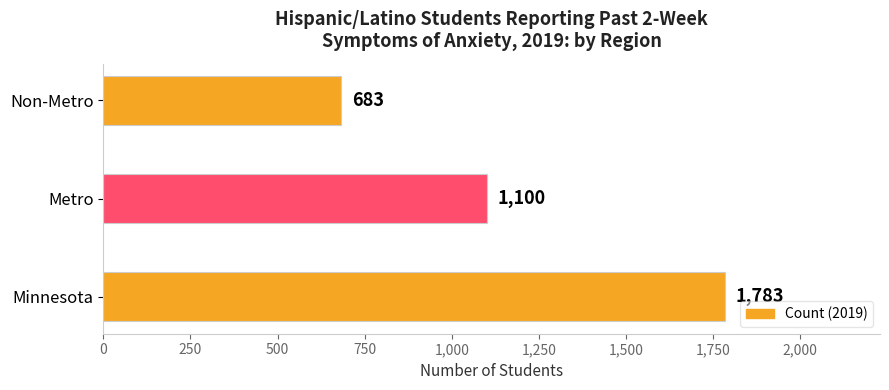

What is the sum of all values?

3566